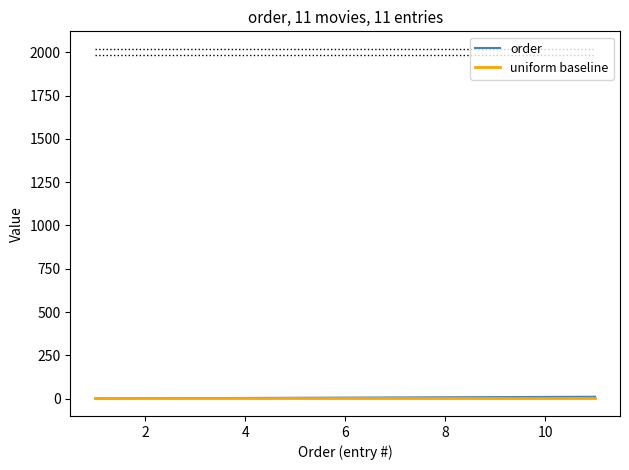

How many lines are shown in the chart?

2